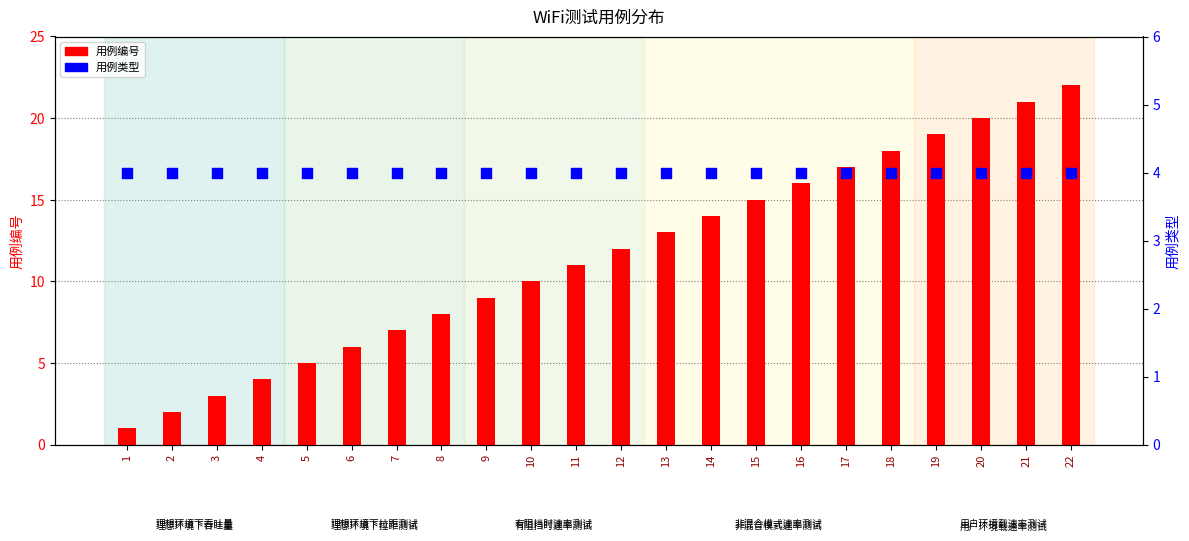

Which series reaches the maximum Y coordinate?

用例编号